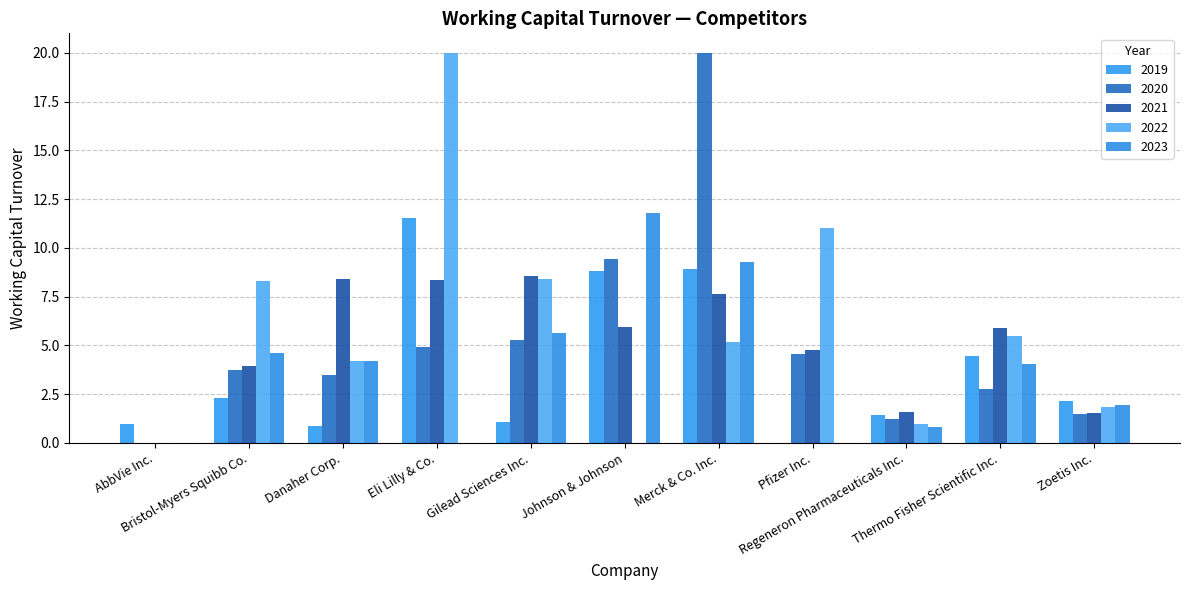

At which category is the sum across all series the highest?

Merck & Co. Inc.